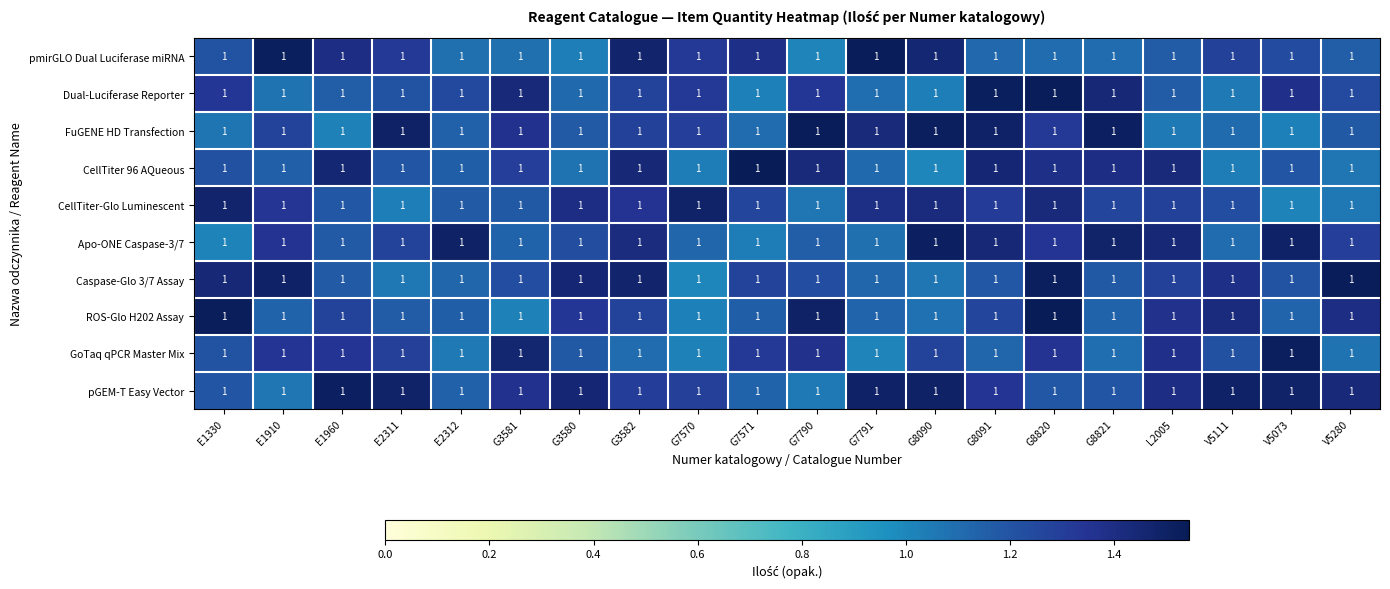

What is the maximum value shown in the chart?

1.5